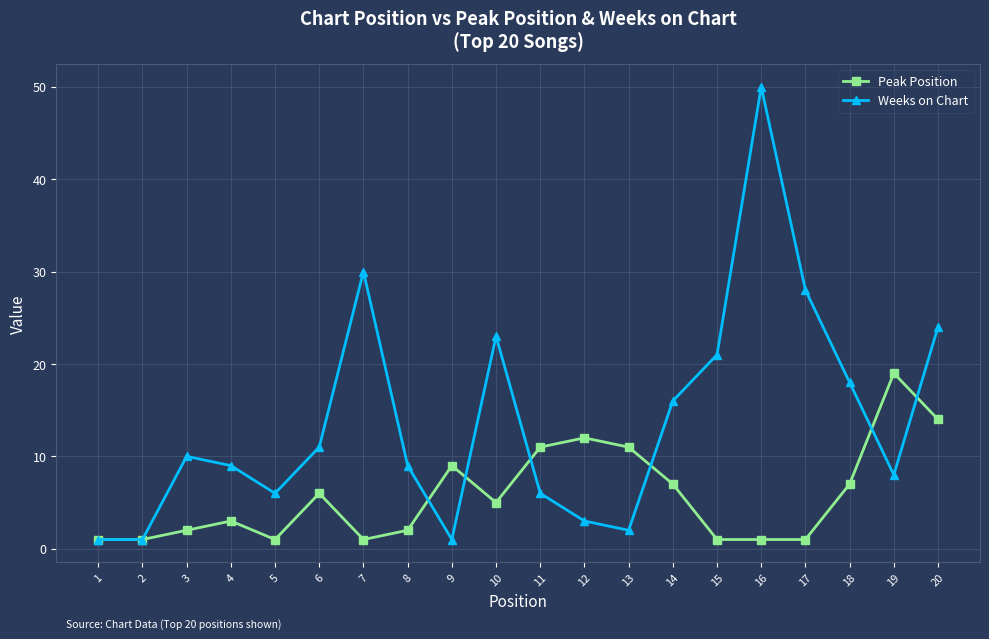

How many interior local peaks does the Weeks on Chart series have?

4